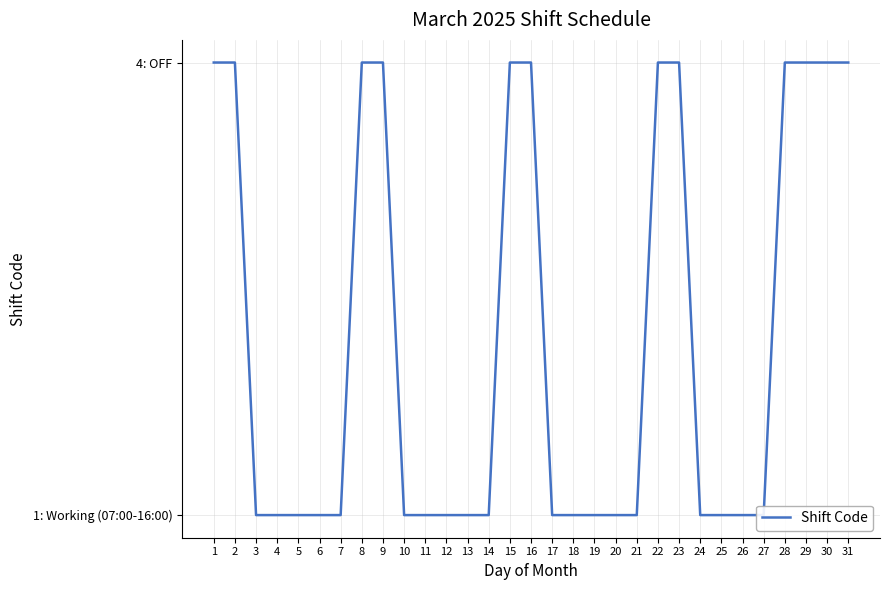

What is the value of the 29th point from the left?

4